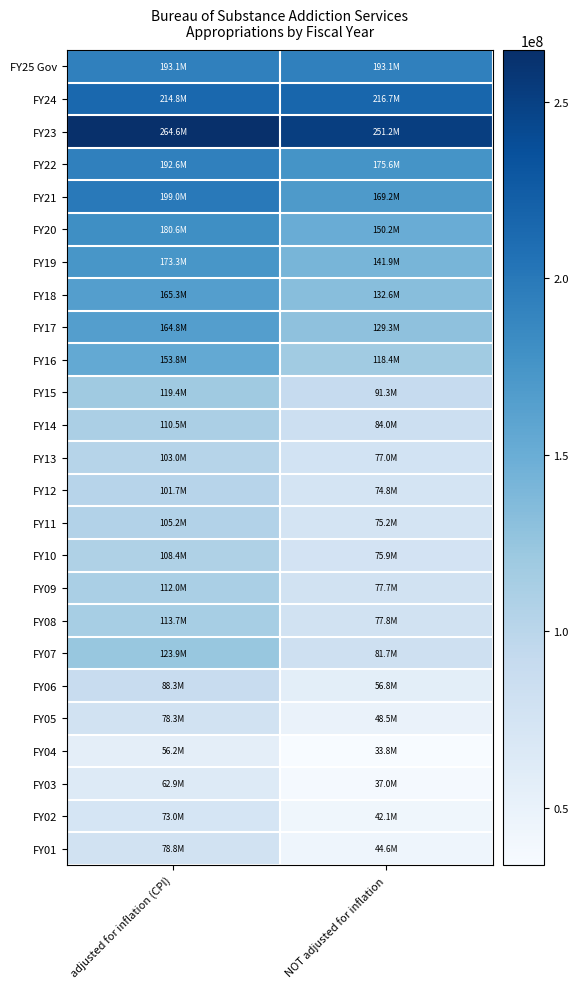

What is the minimum value shown in the chart?

33789274